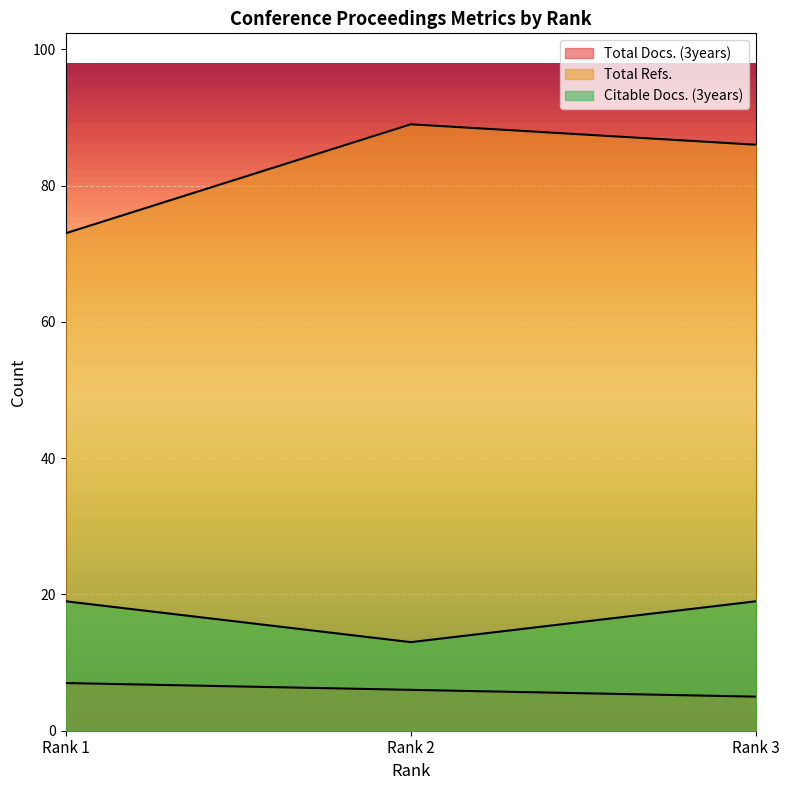

How many data points in Total Docs. (3years) are less than 6?

1